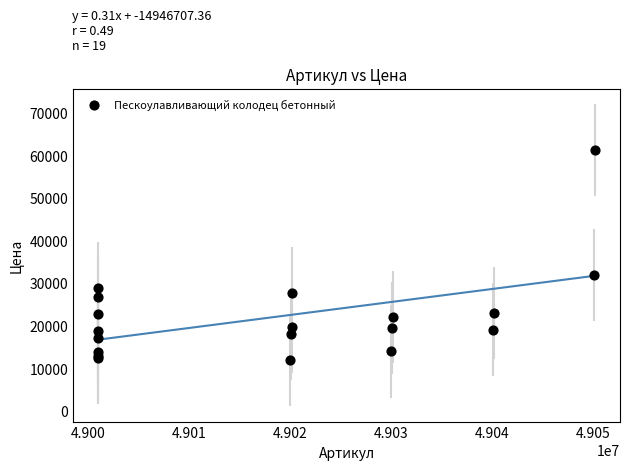

What Y value in the scatter plot is closest to 36582?

31968